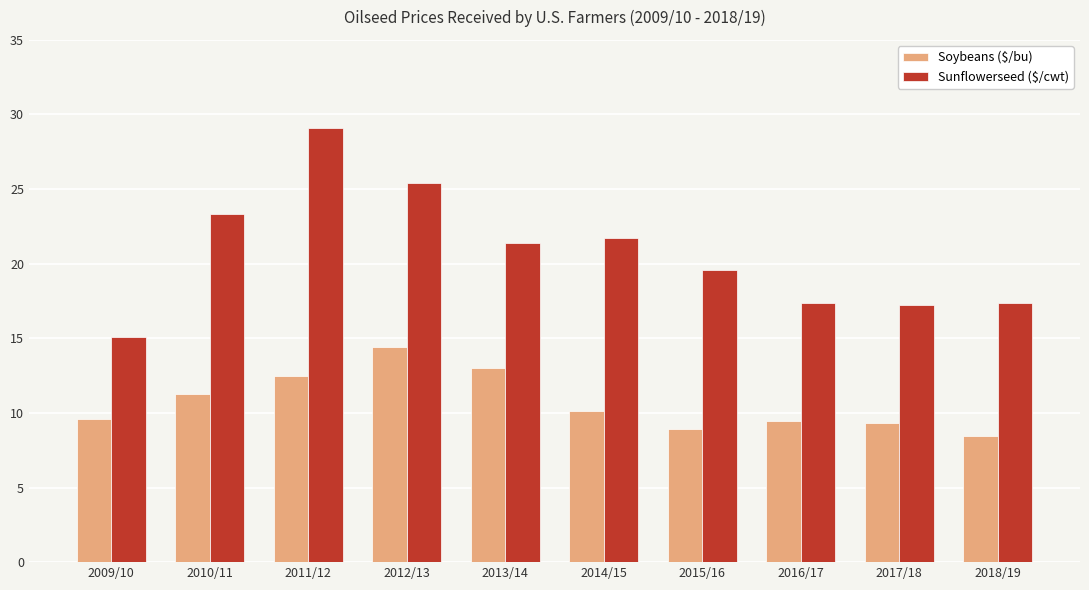

Which series has the widest spread of values?

Sunflowerseed ($/cwt)